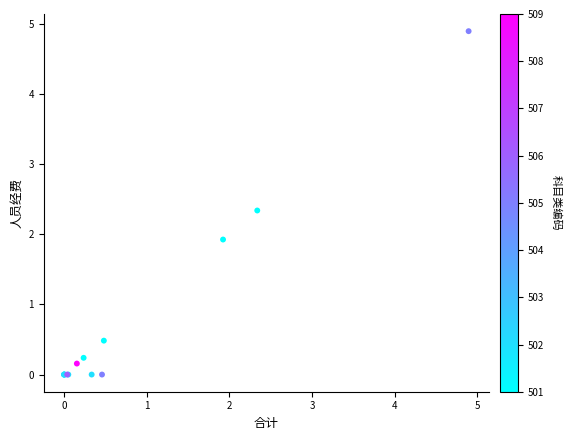

What Y value in the scatter plot is closest to 2?

1.9